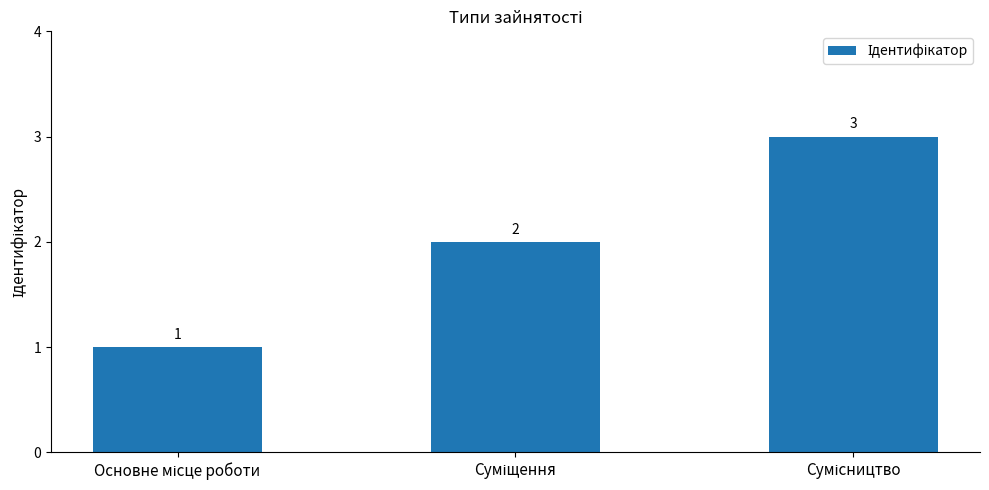

What is the difference between the maximum and minimum values?

2